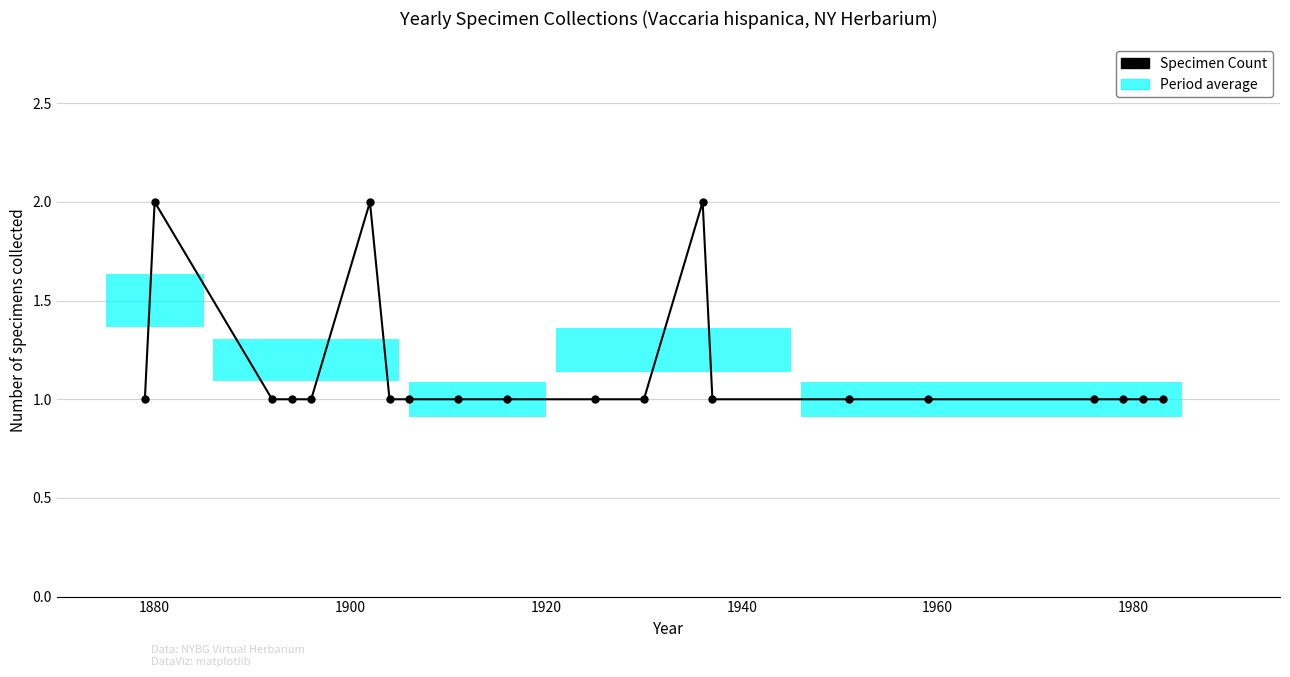

True or false: the data has more than 2 interior local peaks.

True